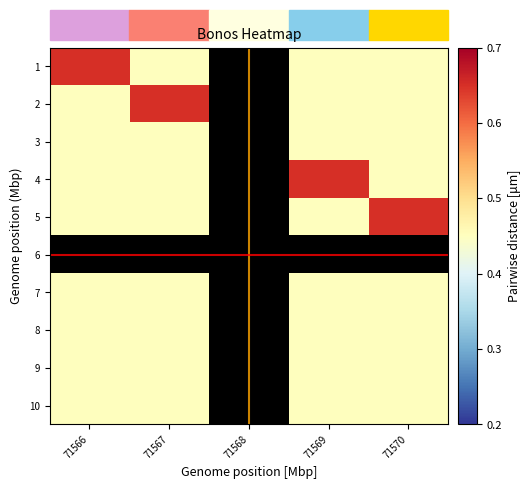

The 10 series shows 0.3 at 71569. True or false?

False